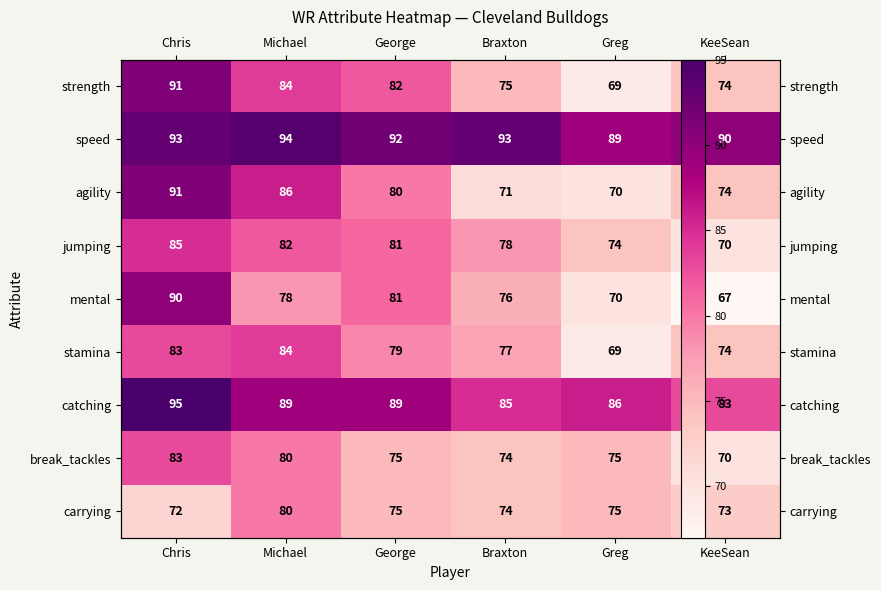

What is the difference between the maximum and minimum values in the break_tackles series?

13